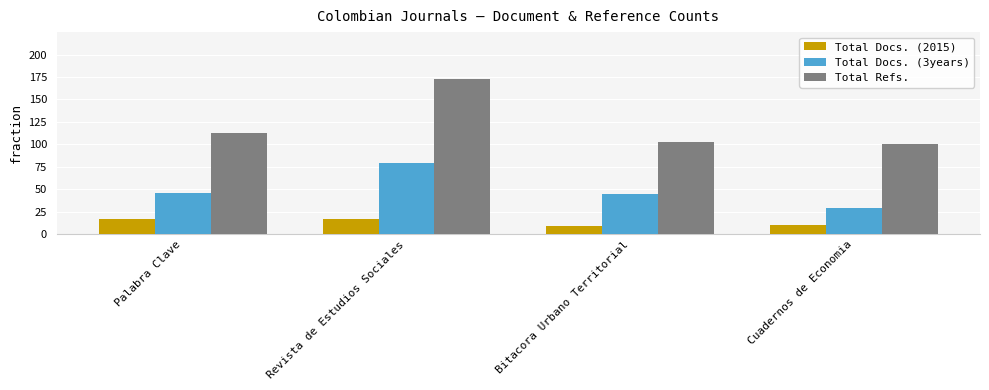

What is the difference between the maximum and minimum values in the Total Docs. (3years) series?

50